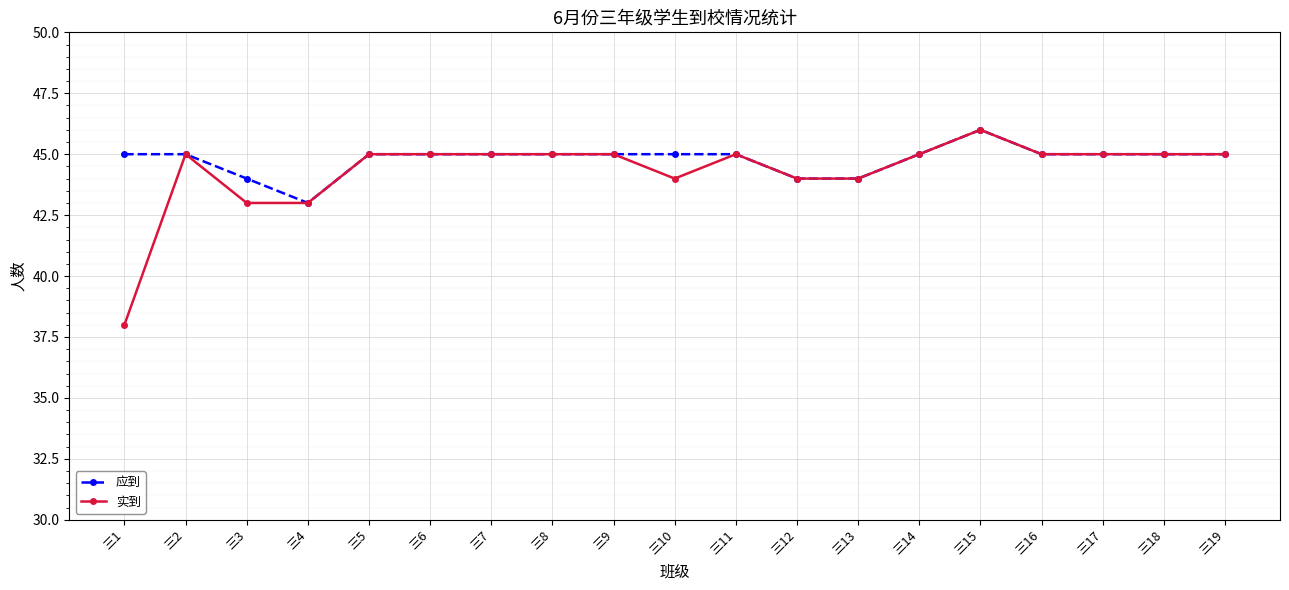

At how many categories does at least one series exceed 40?

19